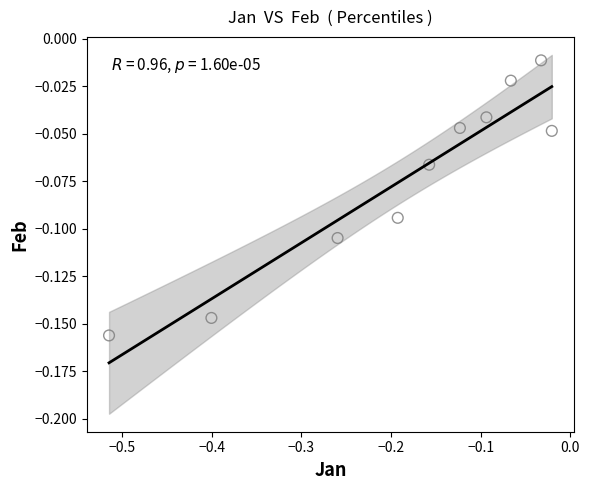

What is the range of X values (max minus min)?

0.5